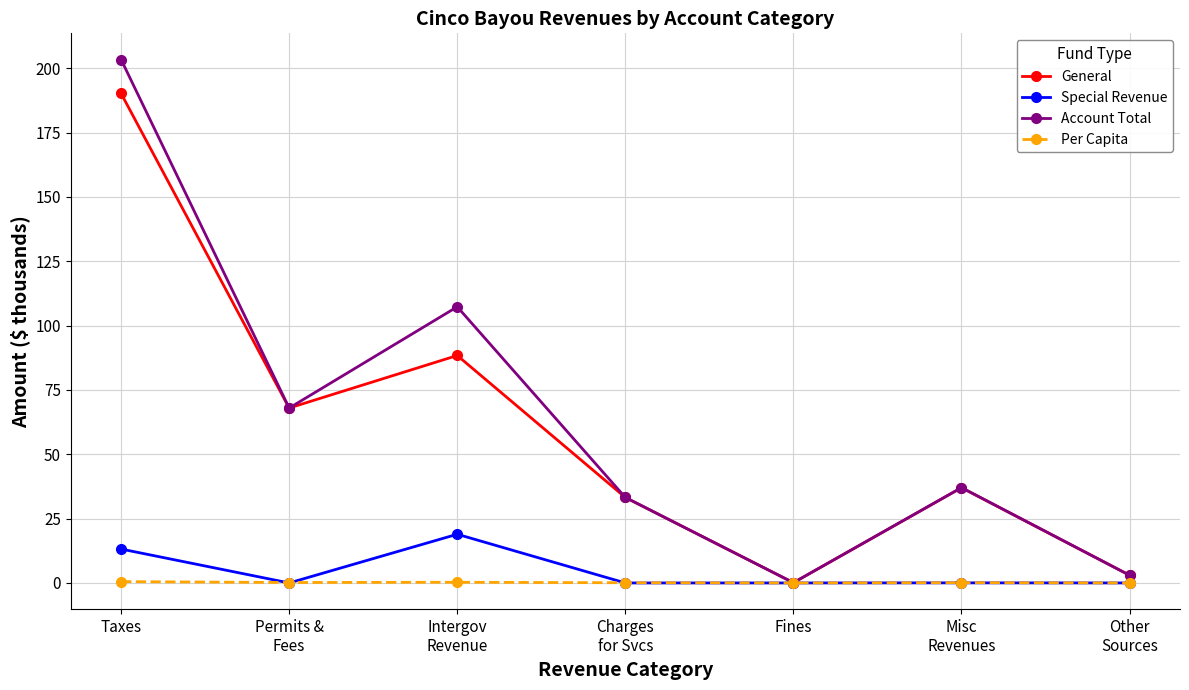

What is the sum of all Account Total values?

452.0